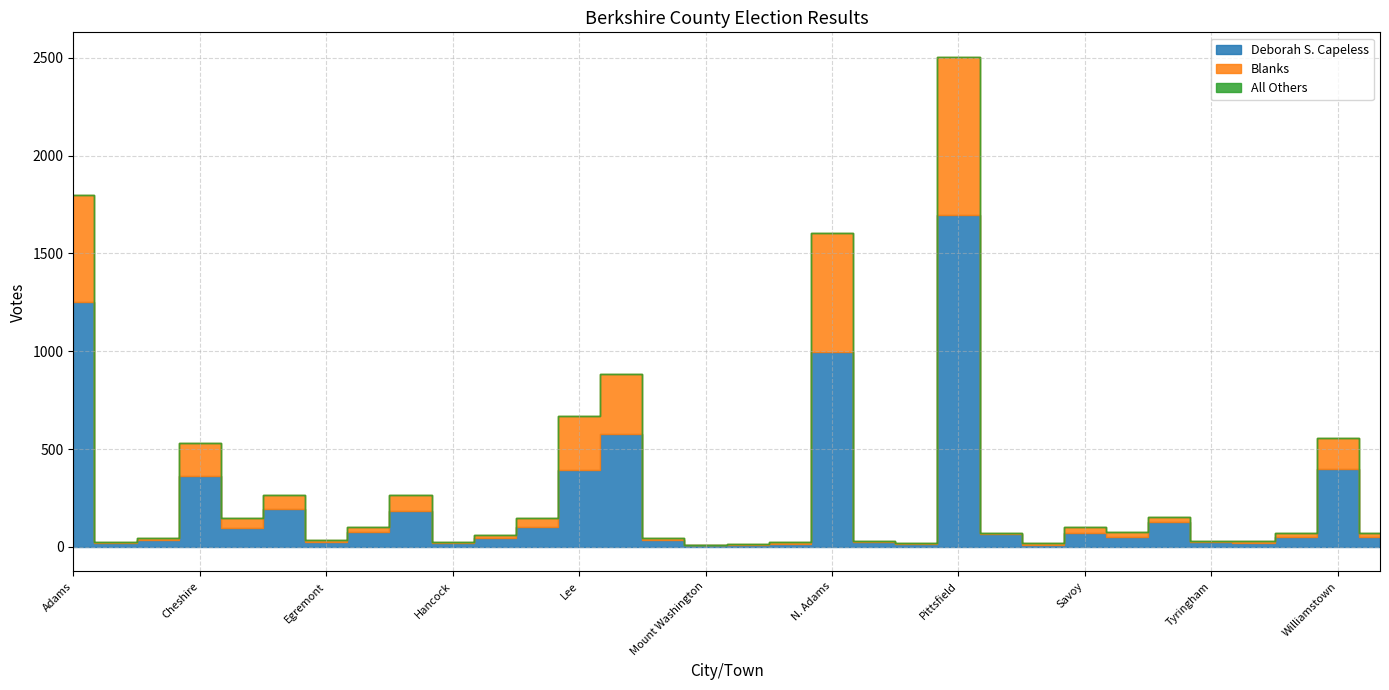

In Blanks, how many points are lower than both neighbors (excluding endpoints)?

9